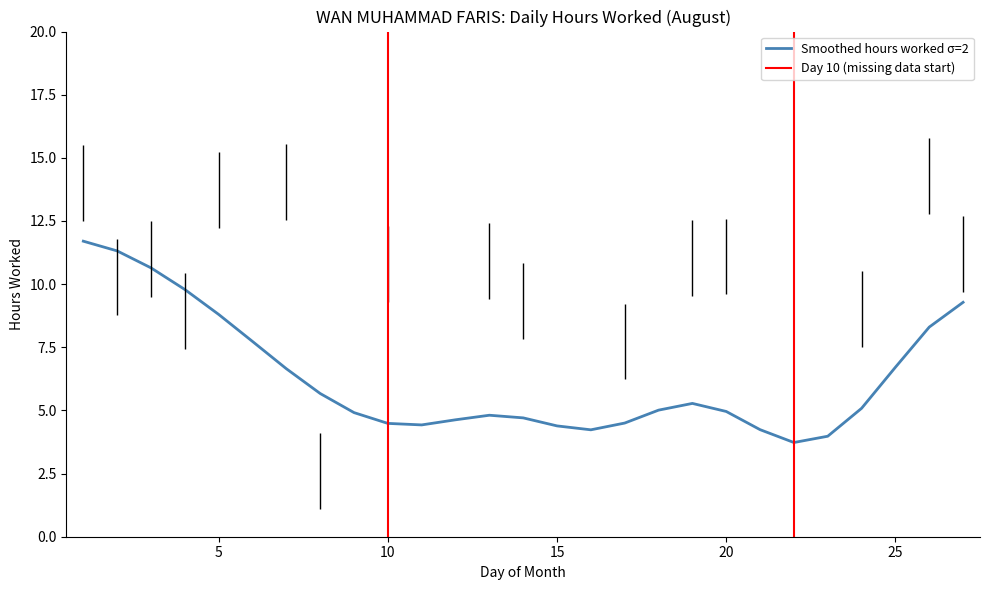

Is it true that the value at 25 is 7.0?

False